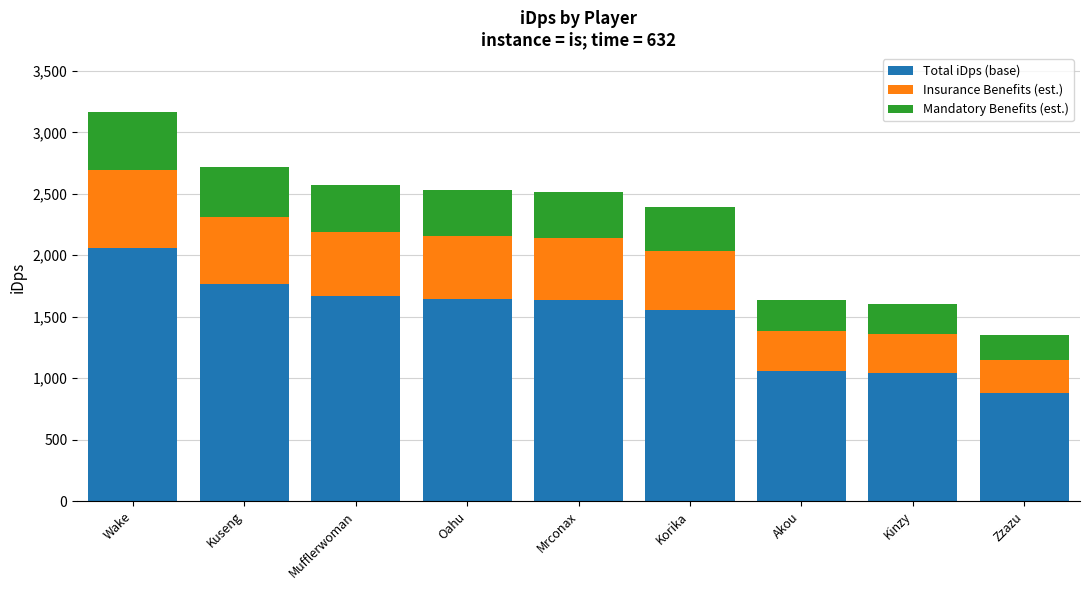

What is the maximum value for Total iDps (base)?

2059.7